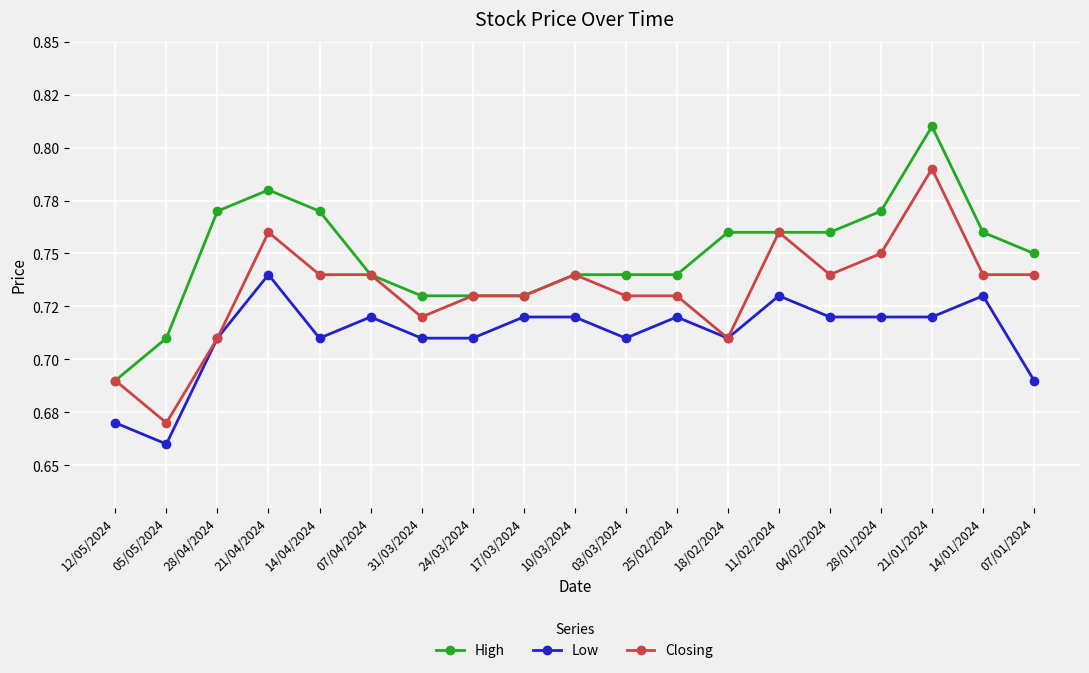

How many interior local peaks does the High series have?

2